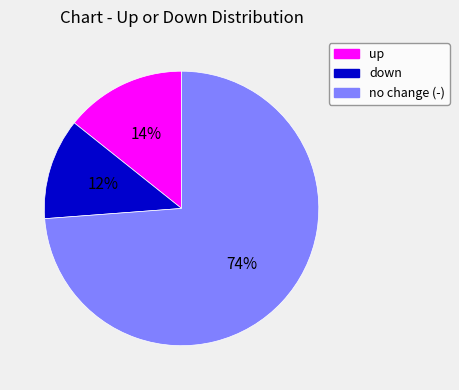

True or false: down accounts for 24% of the total.

False